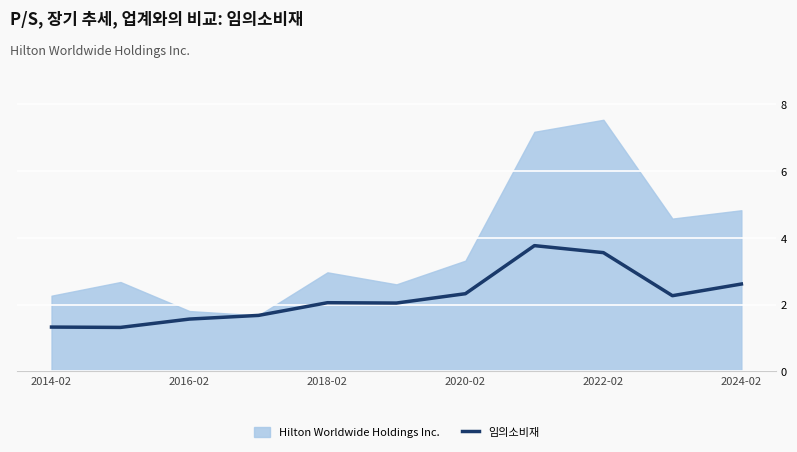

The 임의소비재 series shows 1.6 at 2016-02. True or false?

True